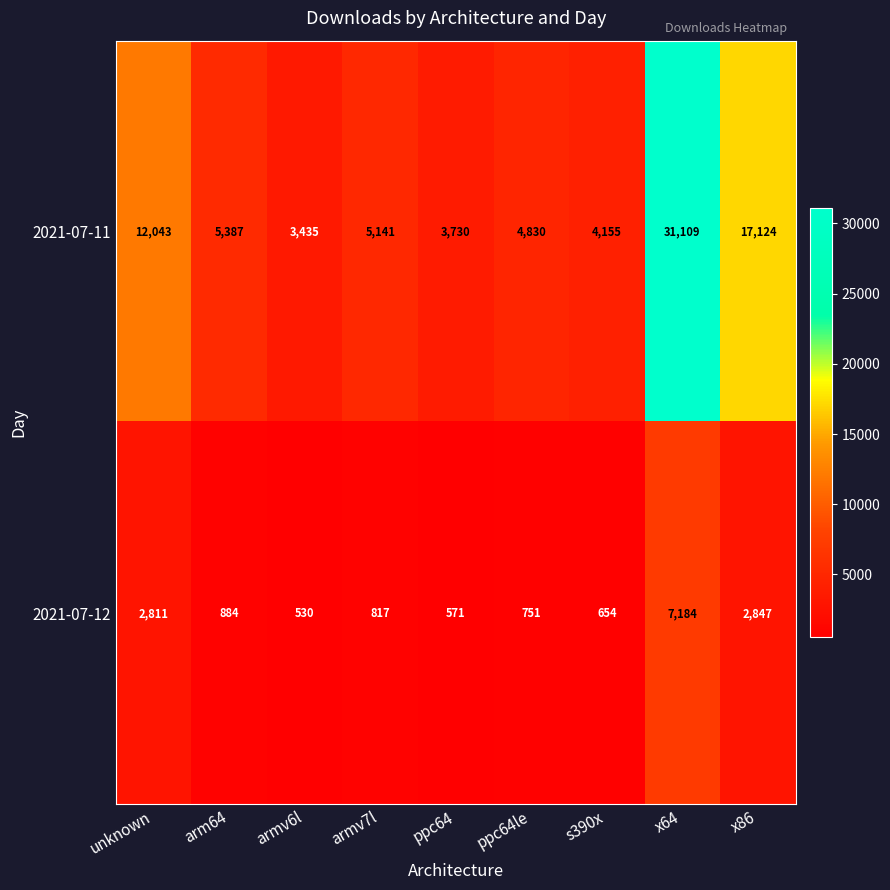

What is the sum of all 2021-07-11 values?

86954